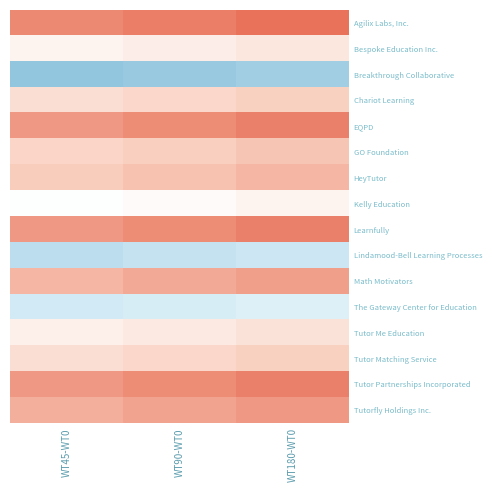

Reading left to right, transcribe all the data shown in this chart.

Agilix Labs, Inc.: WT45-WT0=20.5	WT90-WT0=22.0	WT180-WT0=23.5
Bespoke Education Inc.: WT45-WT0=2.5	WT90-WT0=4.0	WT180-WT0=5.5
Breakthrough Collaborative: WT45-WT0=-23.5	WT90-WT0=-22.0	WT180-WT0=-20.5
Chariot Learning: WT45-WT0=7.5	WT90-WT0=9.0	WT180-WT0=10.5
EQPD: WT45-WT0=18.5	WT90-WT0=20.0	WT180-WT0=21.5
GO Foundation: WT45-WT0=9.5	WT90-WT0=11.0	WT180-WT0=12.5
HeyTutor: WT45-WT0=11.5	WT90-WT0=13.0	WT180-WT0=14.5
Kelly Education: WT45-WT0=-0.5	WT90-WT0=1.0	WT180-WT0=2.5
Learnfully: WT45-WT0=18.5	WT90-WT0=20.0	WT180-WT0=21.5
Lindamood-Bell Learning Processes: WT45-WT0=-15.5	WT90-WT0=-14.0	WT180-WT0=-12.5
Math Motivators: WT45-WT0=14.5	WT90-WT0=16.0	WT180-WT0=17.5
The Gateway Center for Education: WT45-WT0=-11.5	WT90-WT0=-10.0	WT180-WT0=-8.5
Tutor Me Education: WT45-WT0=3.5	WT90-WT0=5.0	WT180-WT0=6.5
Tutor Matching Service: WT45-WT0=7.5	WT90-WT0=9.0	WT180-WT0=10.5
Tutor Partnerships Incorporated: WT45-WT0=18.5	WT90-WT0=20.0	WT180-WT0=21.5
Tutorfly Holdings Inc.: WT45-WT0=15.5	WT90-WT0=17.0	WT180-WT0=18.5